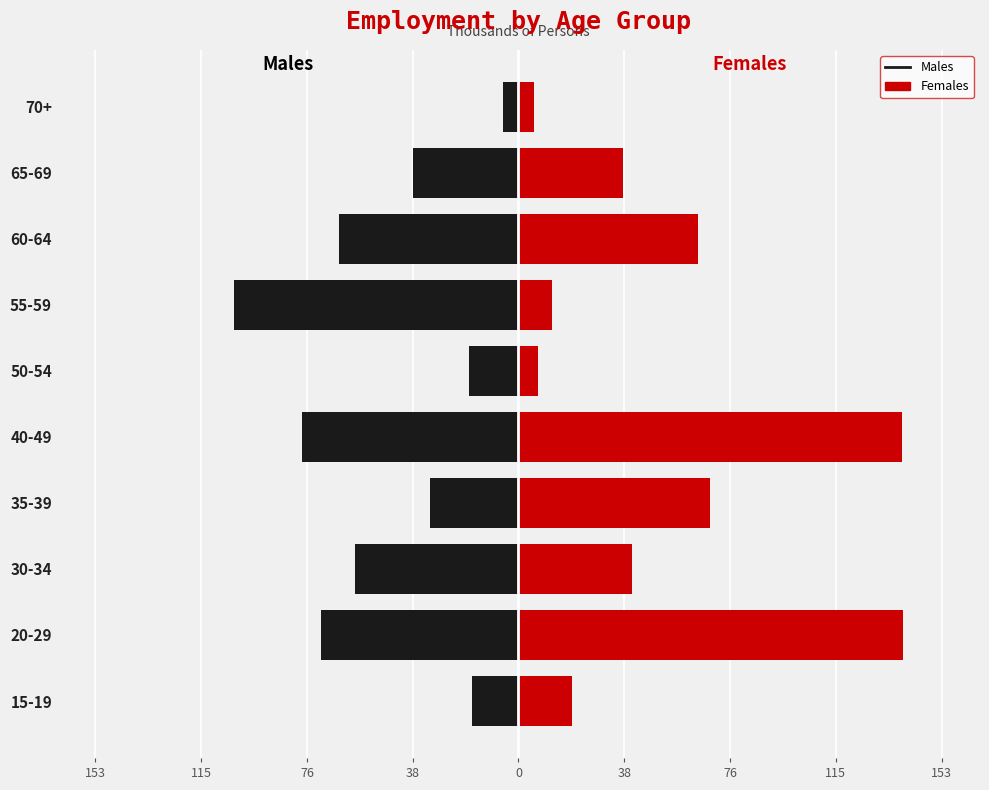

What is the lowest value of the Males series?

-103.0